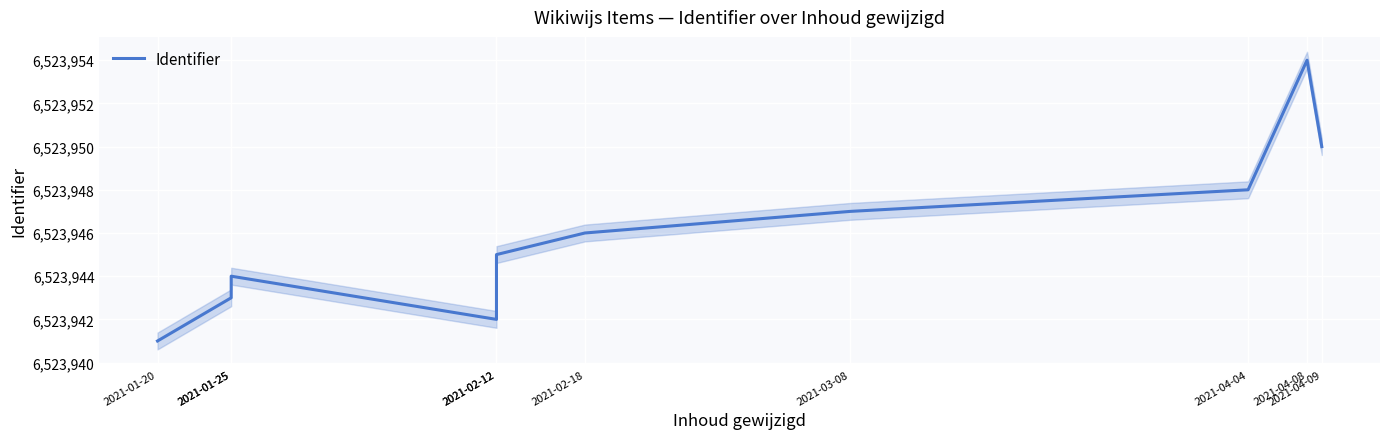

How many series are shown in this chart?

1